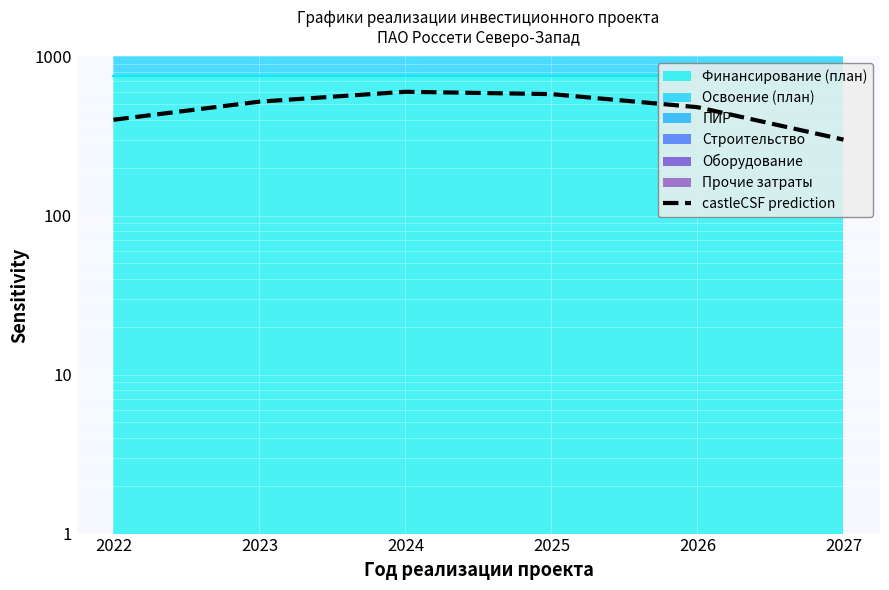

Rank the categories by value from lowest to highest.

2027, 2022, 2026, 2023, 2025, 2024